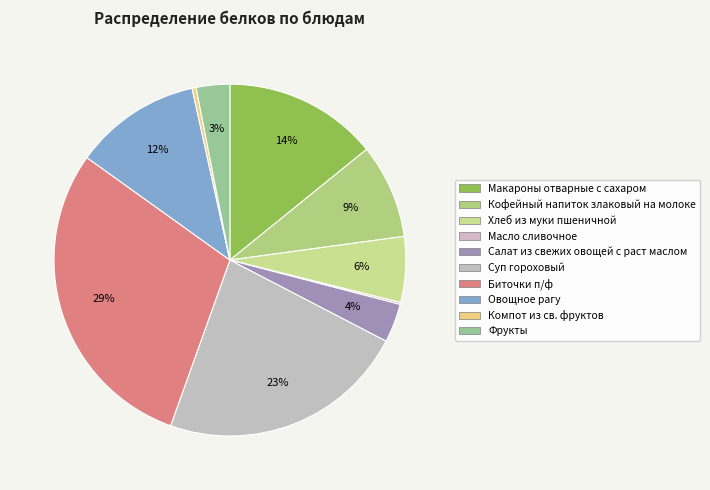

What percentage do Салат из свежих овощей с раст маслом and Хлеб из муки пшеничной together represent?

9.6%